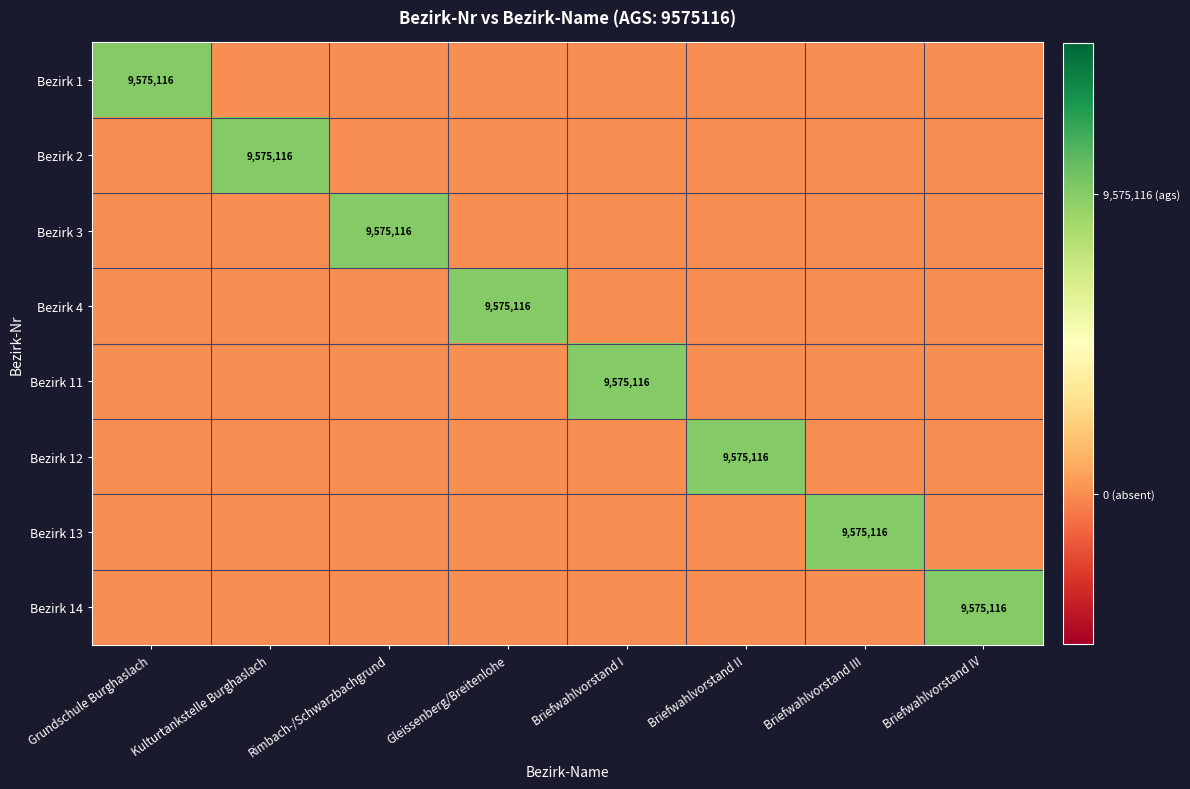

True or false: Bezirk 2 has a value of 13611294 at Kulturtankstelle Burghaslach.

False